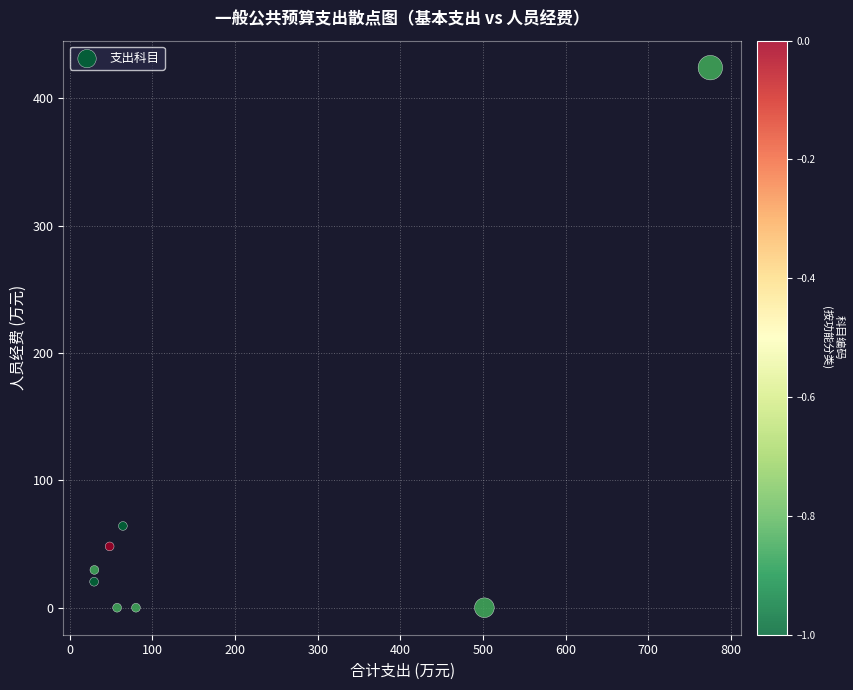

What is the average X value?

198.2